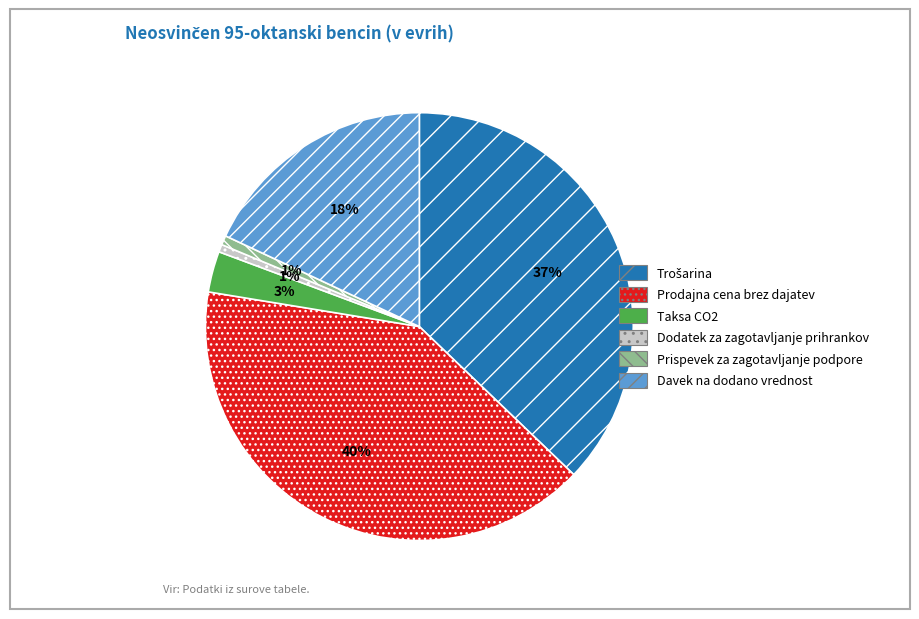

To the nearest percent, what percentage of the pie is Dodatek za zagotavljanje prihrankov?

1%